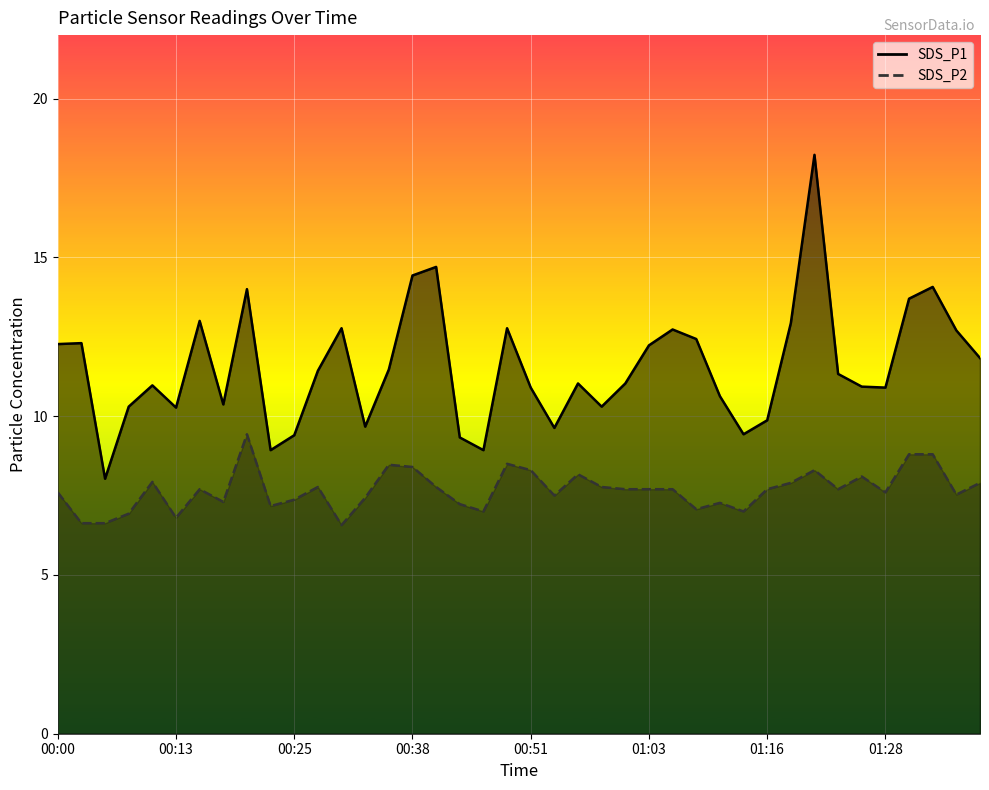

True or false: SDS_P1 and SDS_P2 intersect in this chart.

False